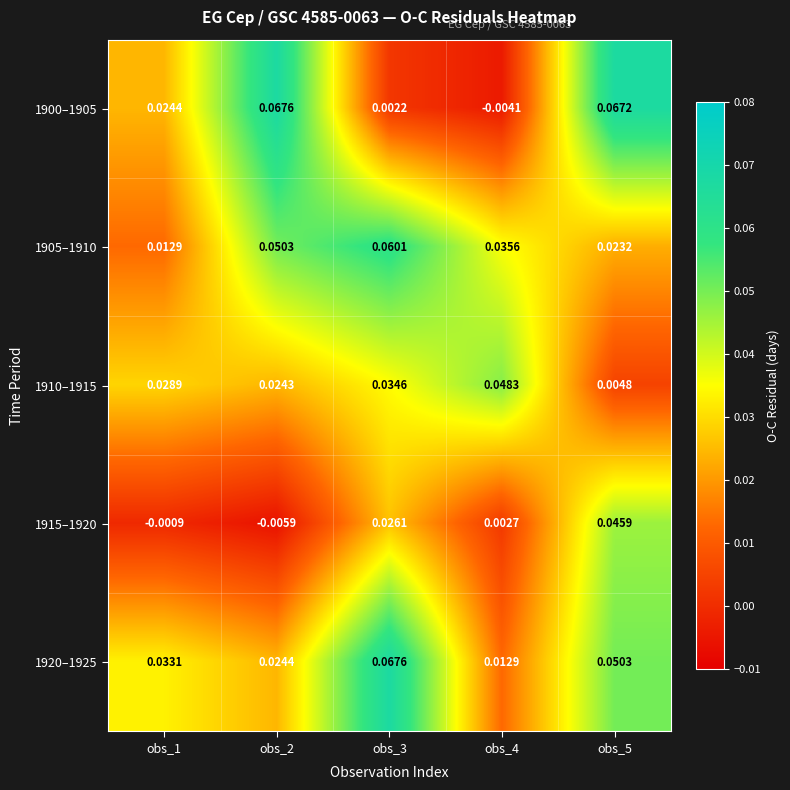

How many data points does each series have?

5